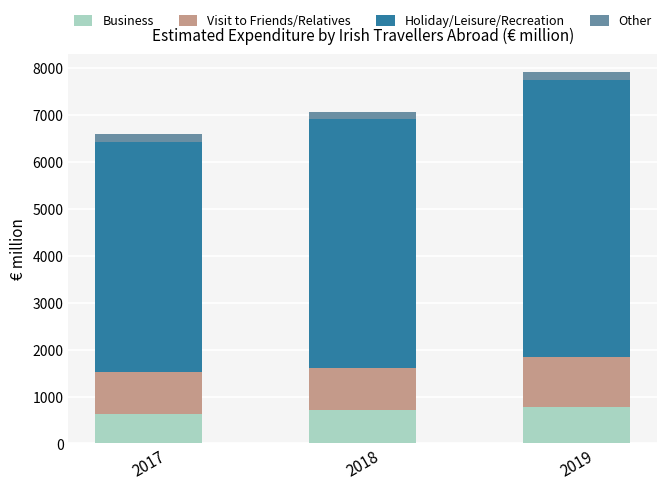

What is the sum of all Business values?

2107